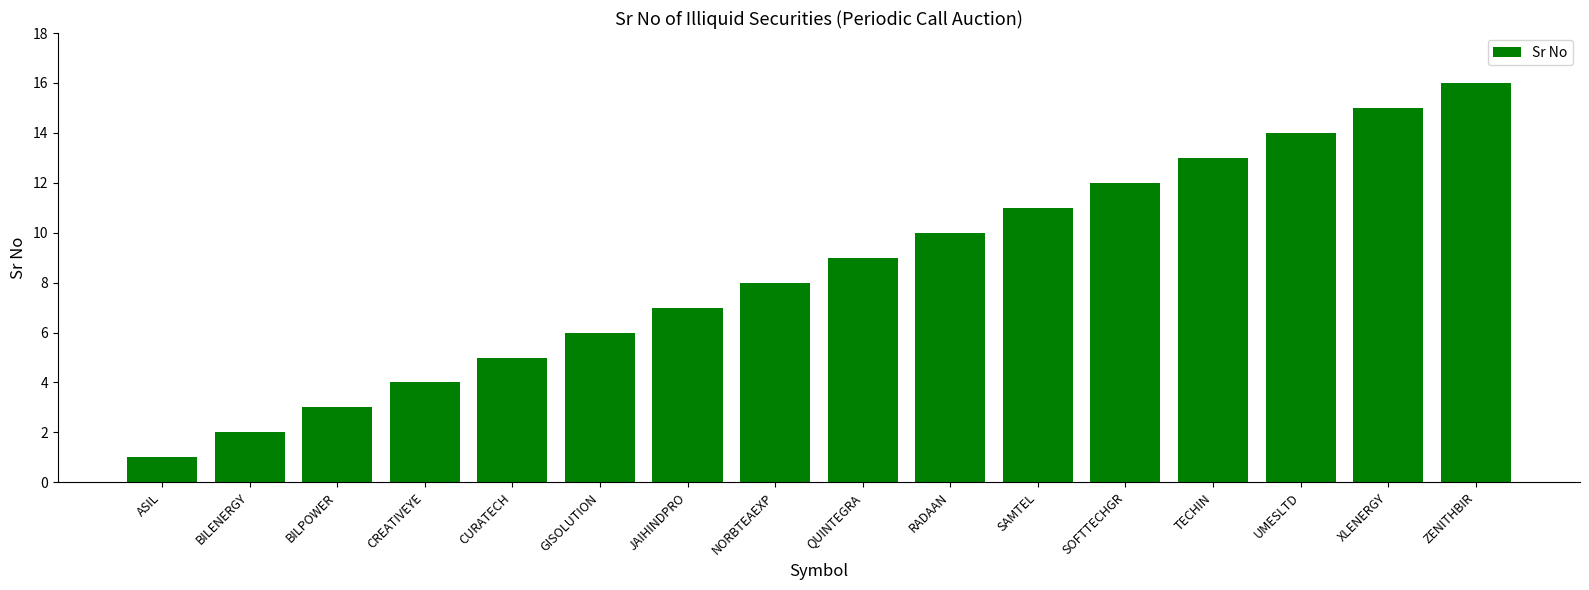

Does the chart contain stacked bars?

No